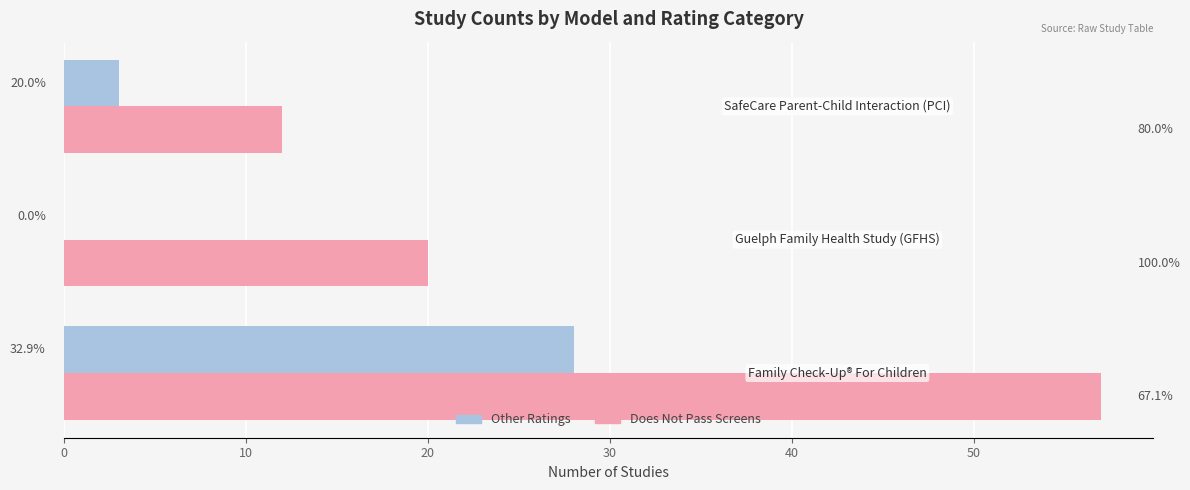

How many bars are there in each group?

2